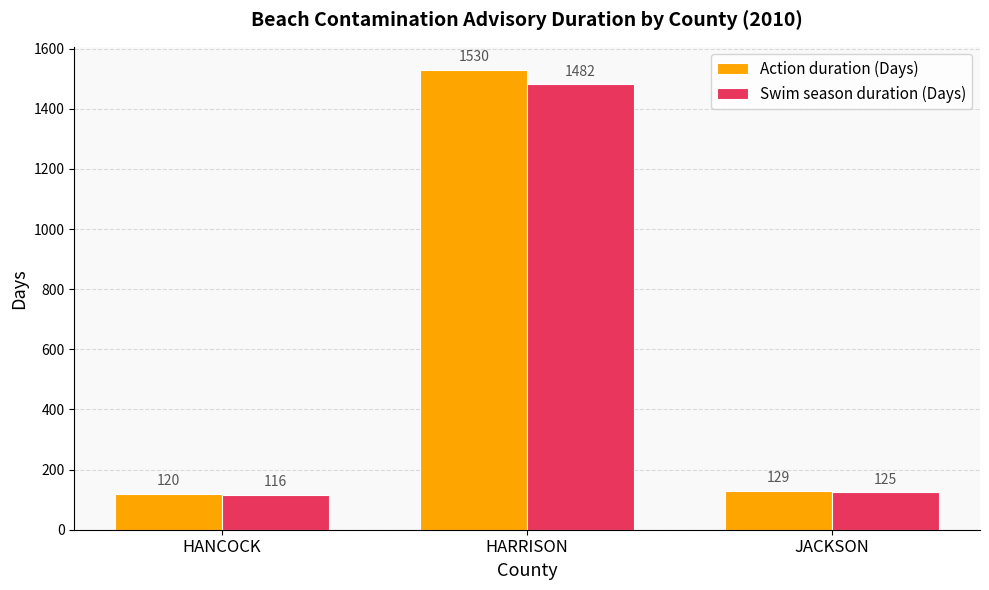

Is it true that Action duration (Days) equals 1530 at HARRISON?

True